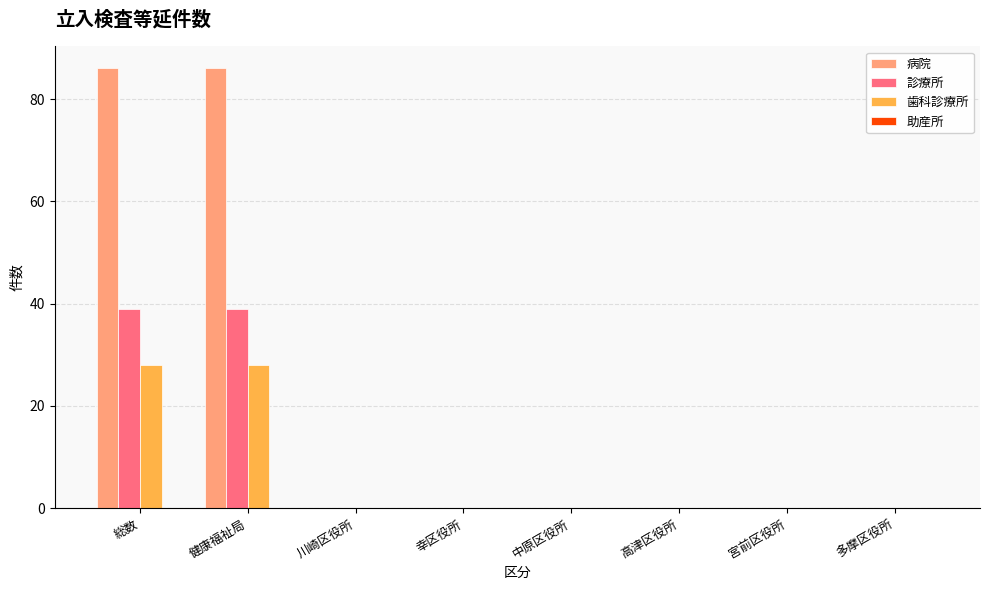

What is the sum of all 歯科診療所 values?

56